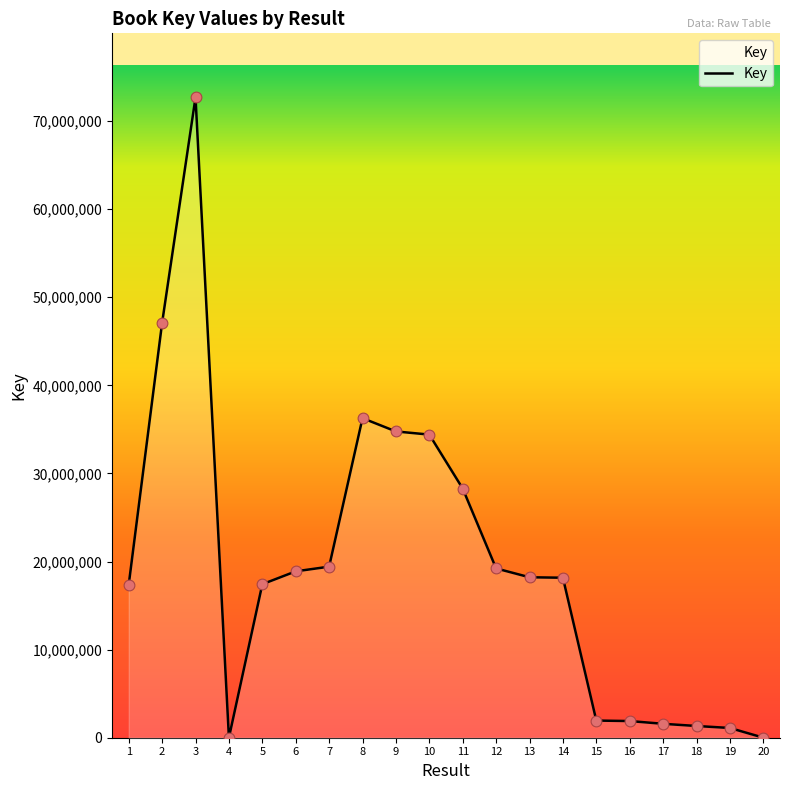

Approximately how many times larger is the value at 1 compared to 12?

0.9